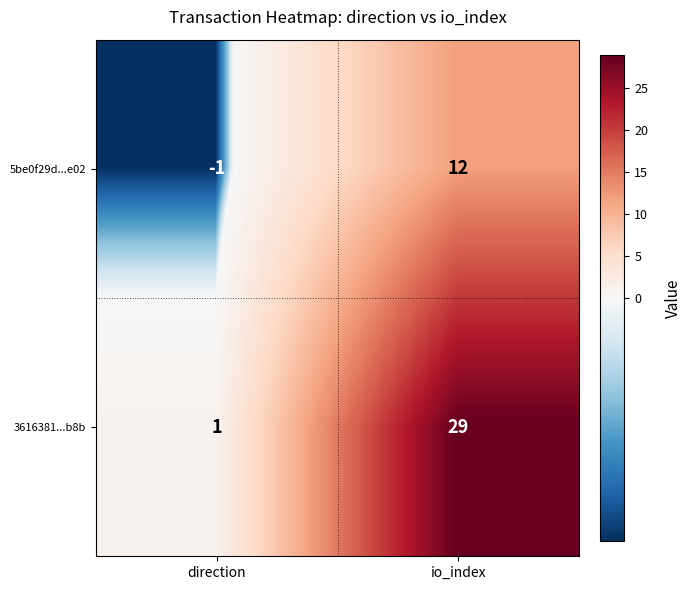

Is it true that 3616381...b8b equals 1 at direction?

True